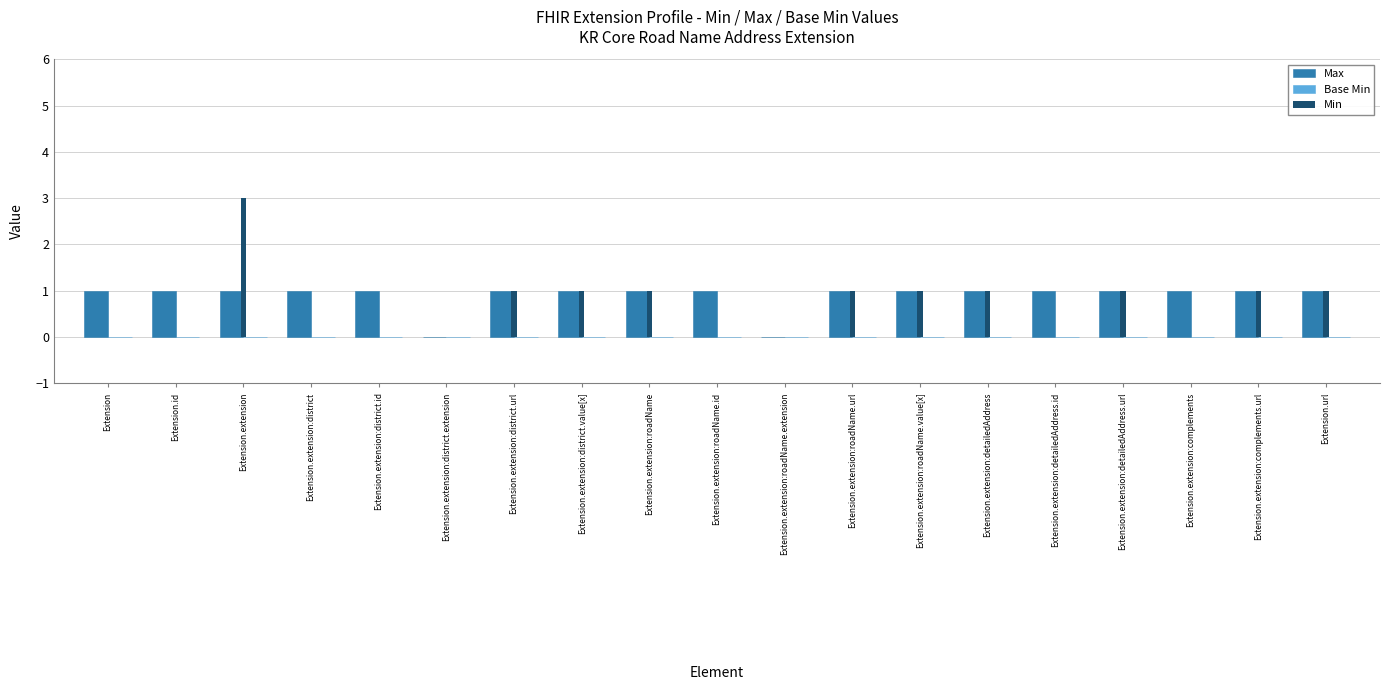

True or false: Min has a value of -2 at Extension.id.

False